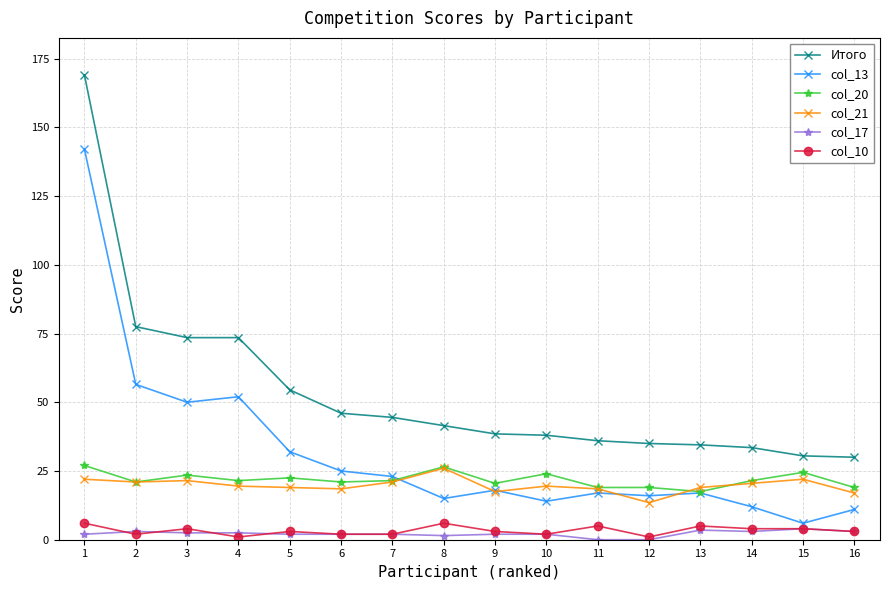

Is it true that col_13 equals 14.0 at 10?

True